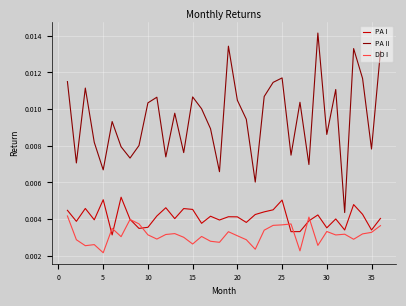

What are all the series names shown in the legend?

PA I, PA II, DD I